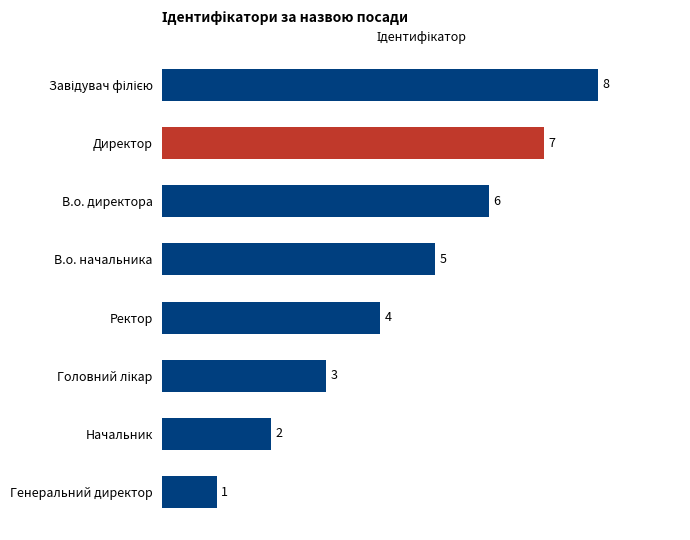

How many distinct data groups are displayed?

1